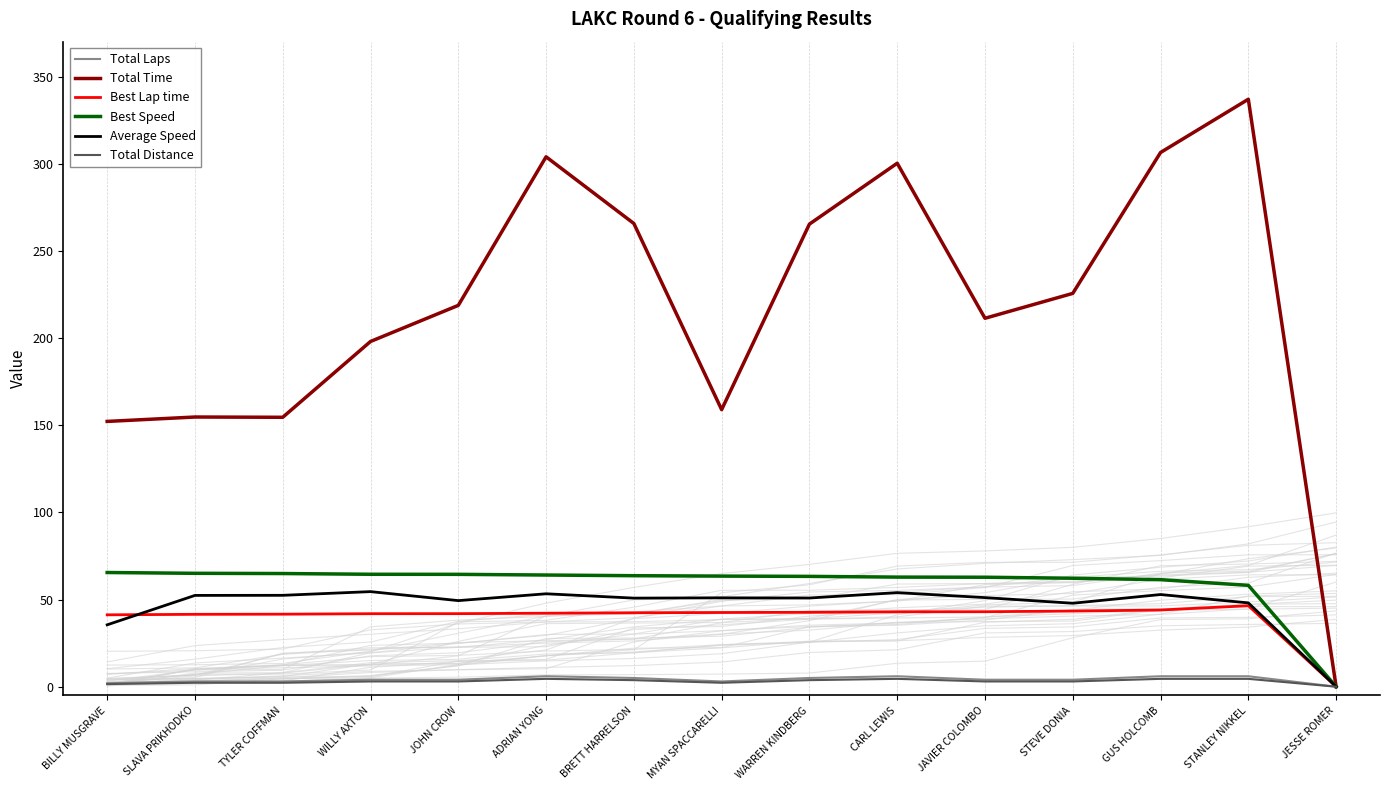

True or false: Average Speed and Total Distance intersect in this chart.

False